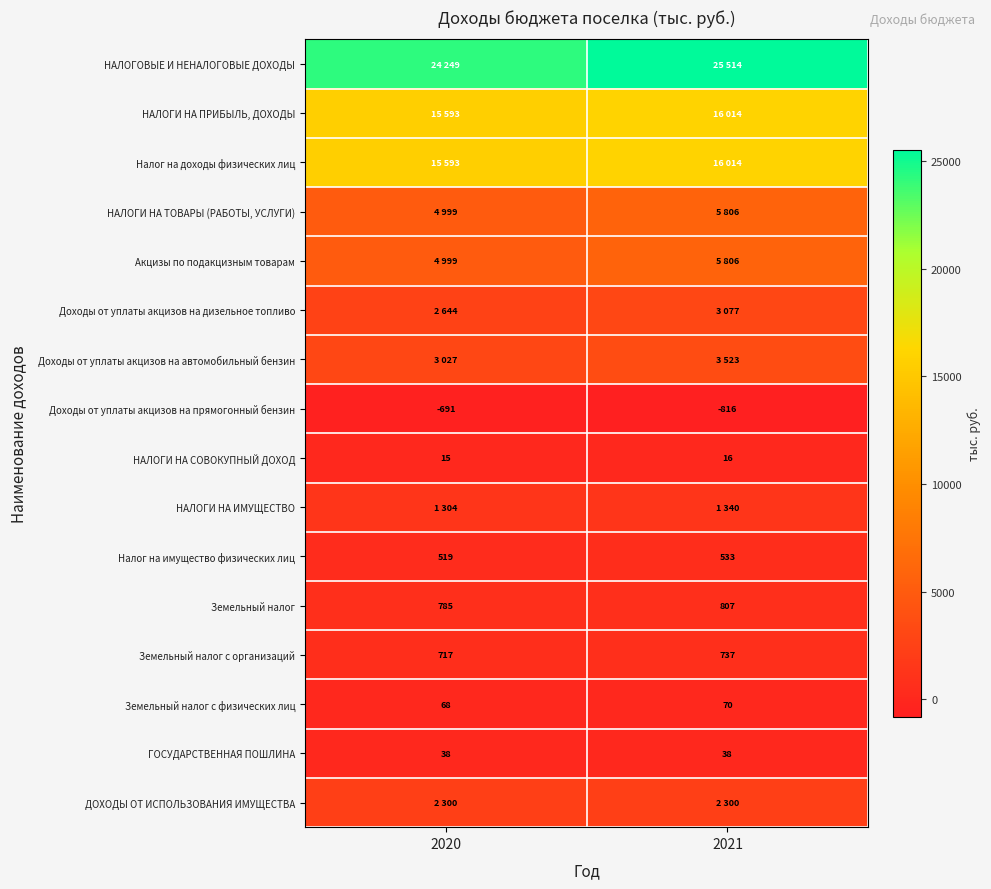

True or false: Налог на имущество физических лиц has a value of 533 at 2021.

True